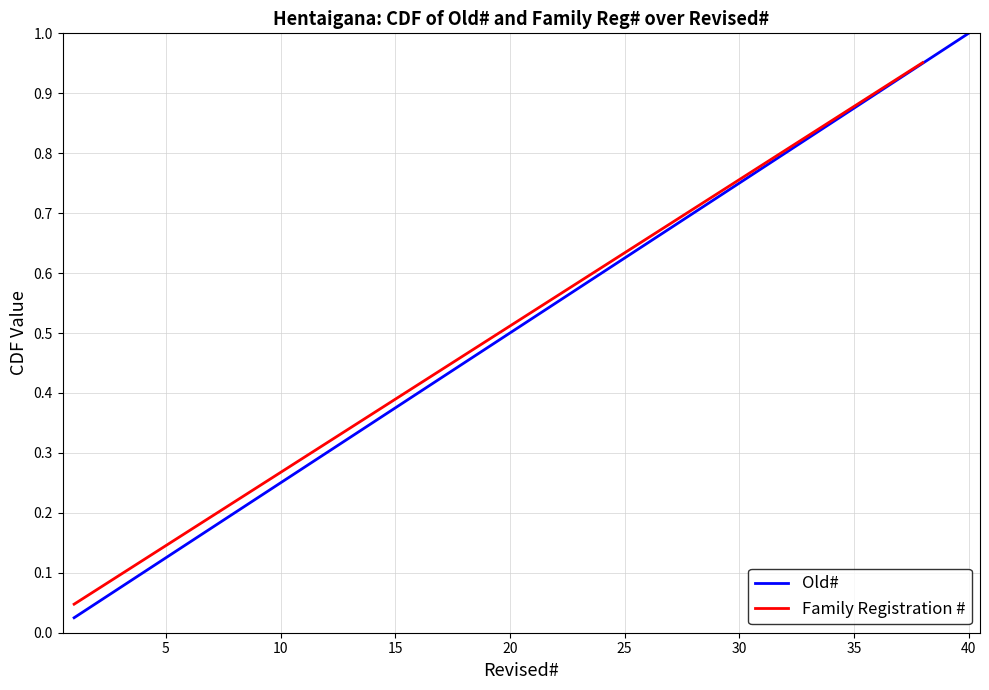

Does the chart have visible grid lines?

Yes